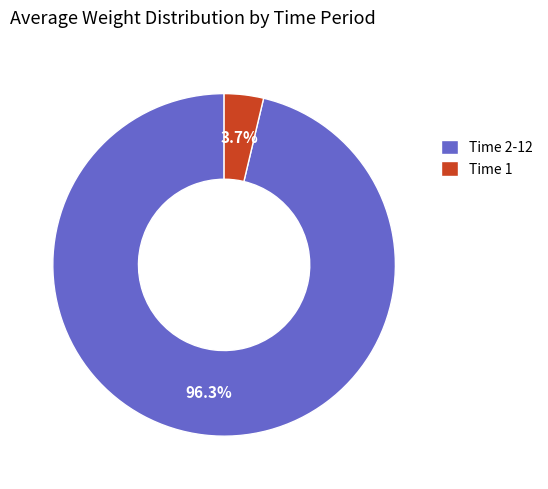

Which slice is the smallest?

Time 1